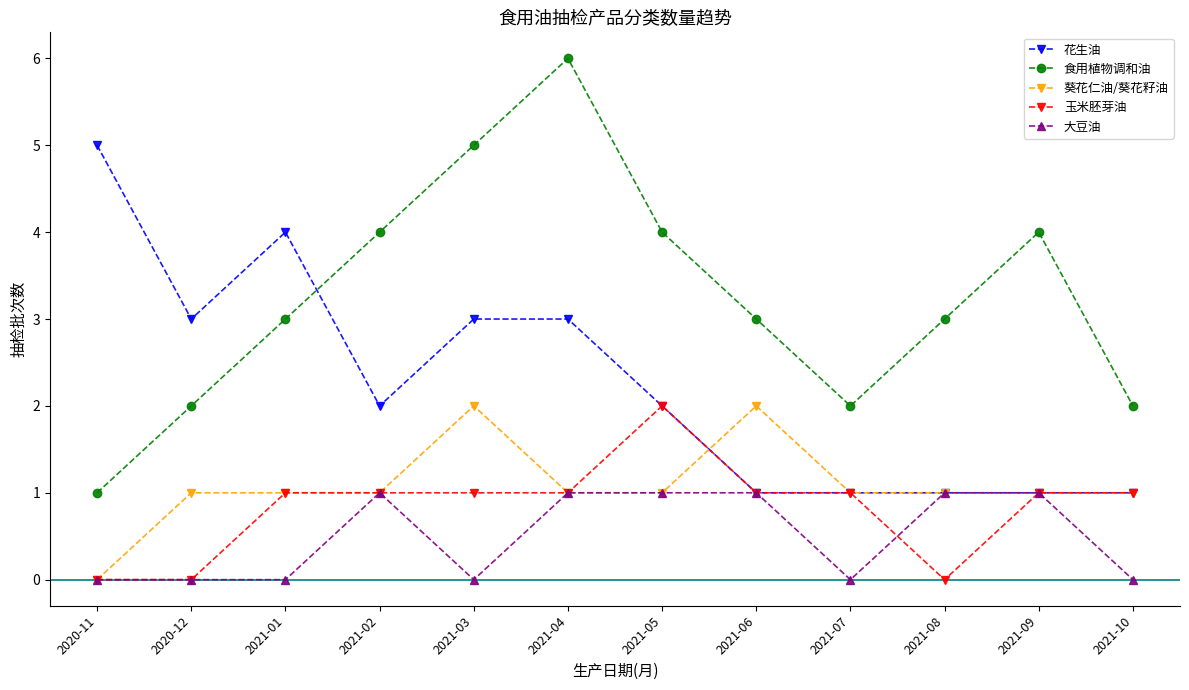

What position from the right is 2021-03?

8